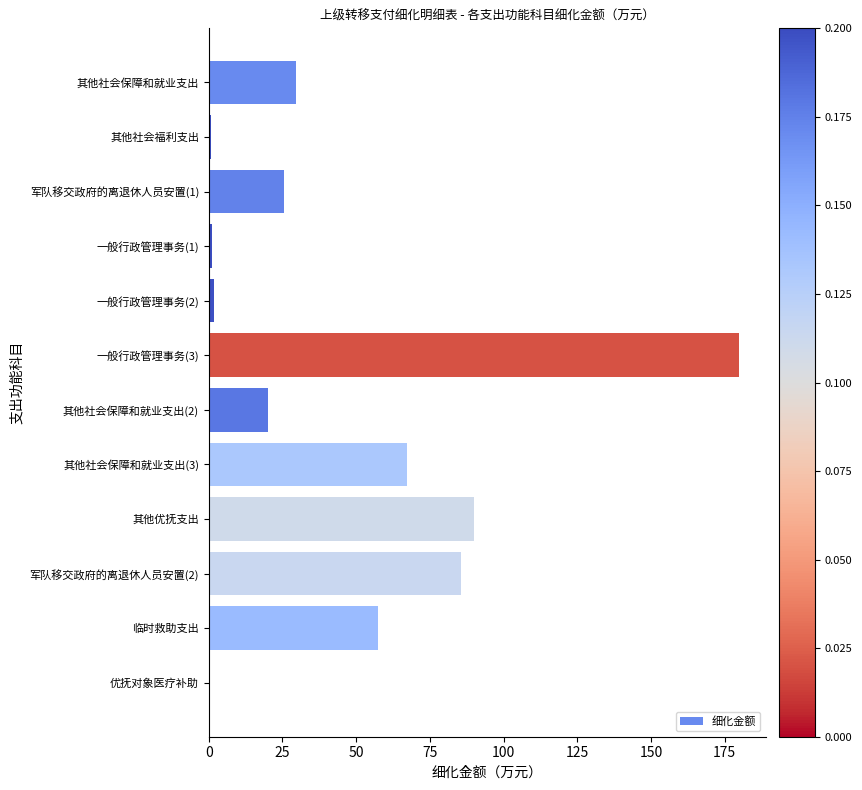

The value at 军队移交政府的离退休人员安置(1) is 25.5. True or false?

True